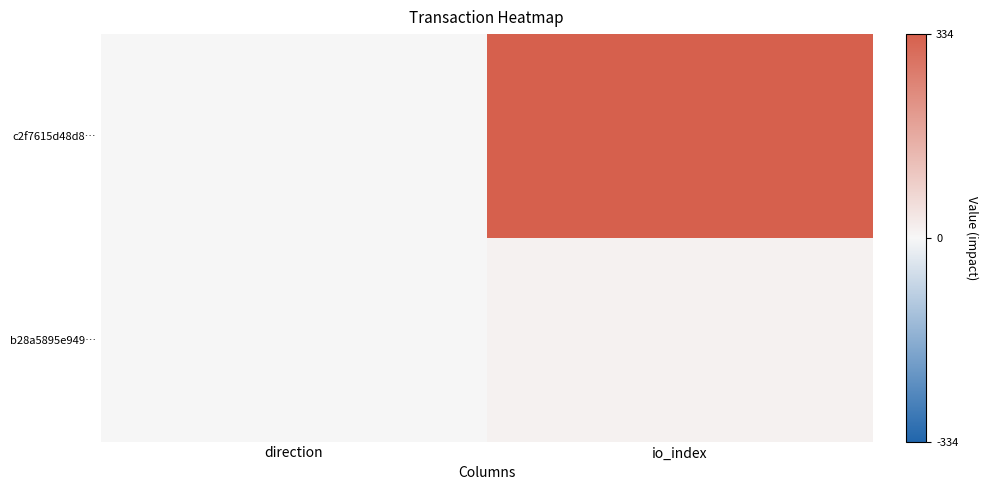

Which series has the widest spread of values?

c2f7615d48d8…